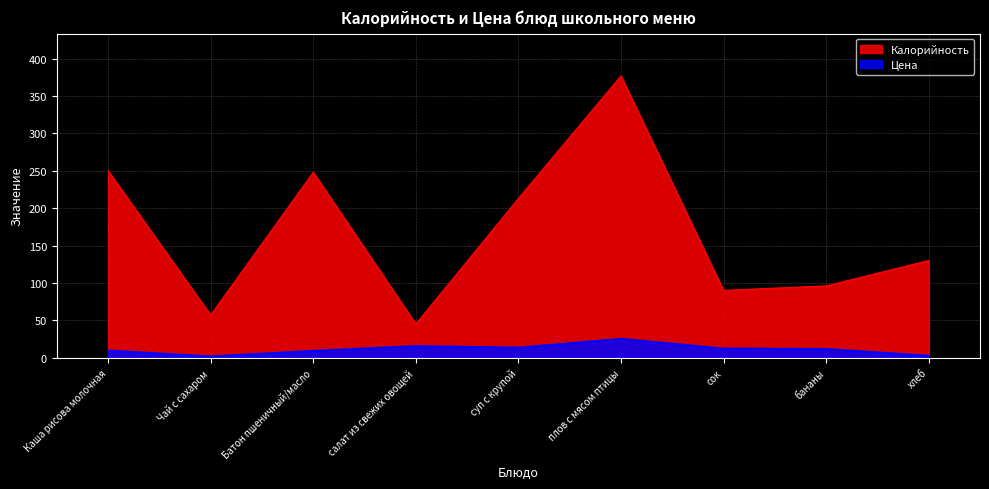

The Цена series shows 17.4 at суп с крупой. True or false?

False